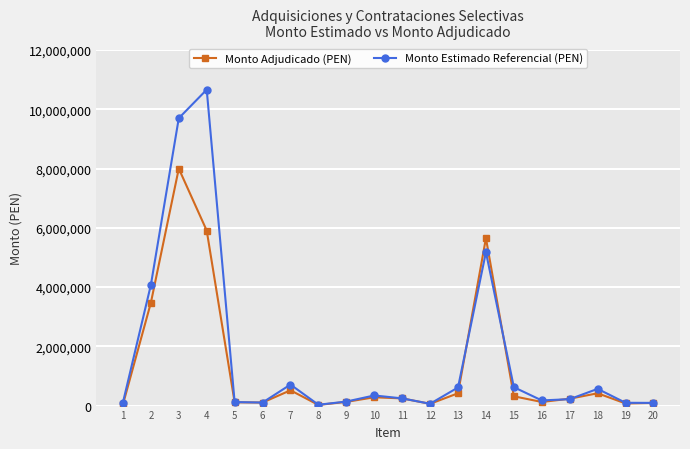

What is the difference between the maximum and minimum values in the Monto Estimado Referencial (PEN) series?

10636729.8